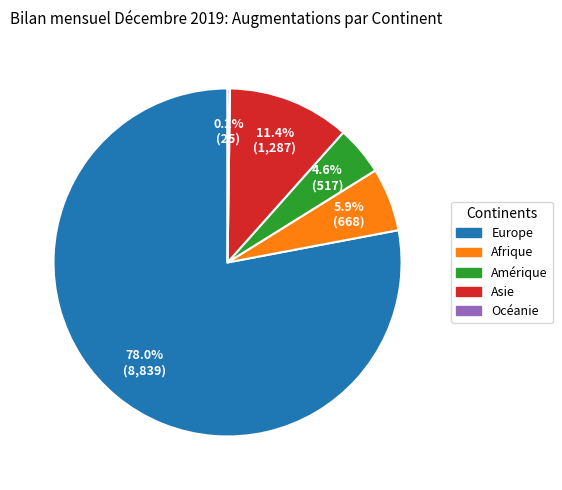

Between Afrique and Amérique, which is larger?

Afrique